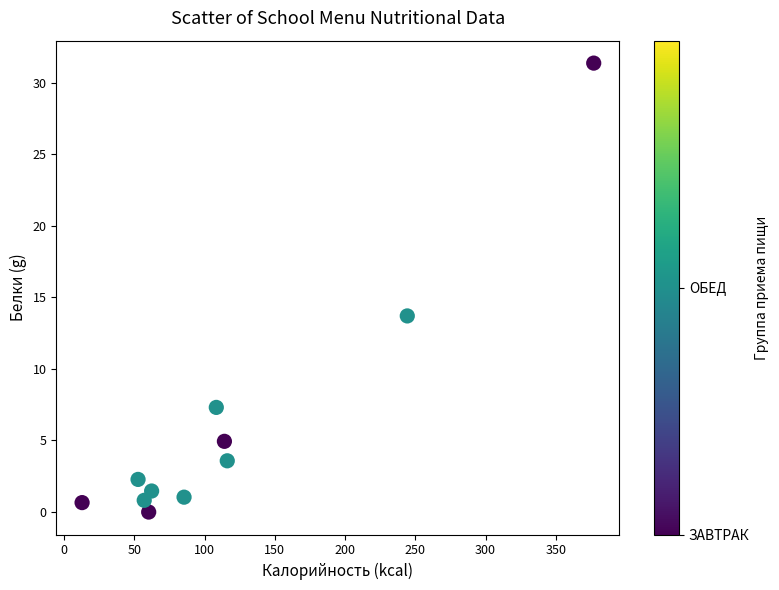

What is the average X value?

117.3